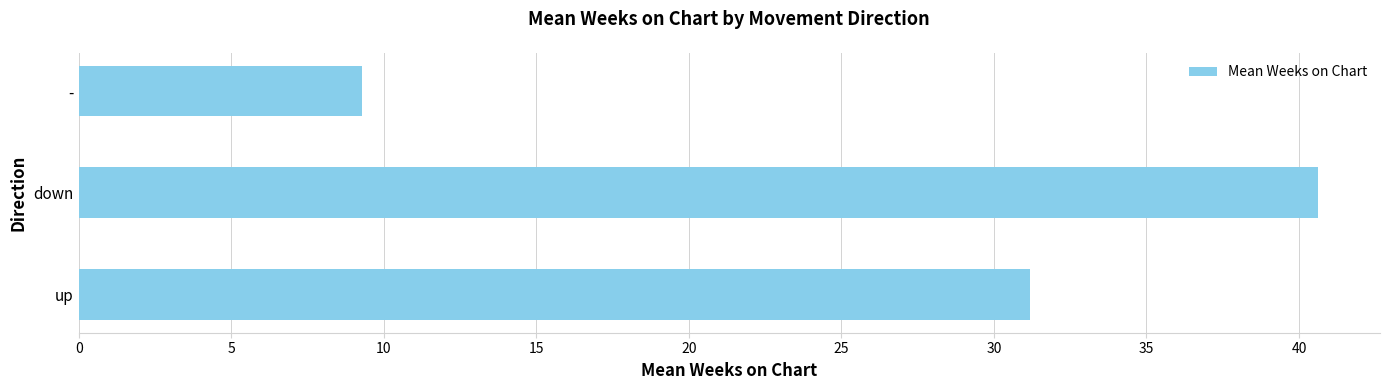

What is the sum of all values?

81.1